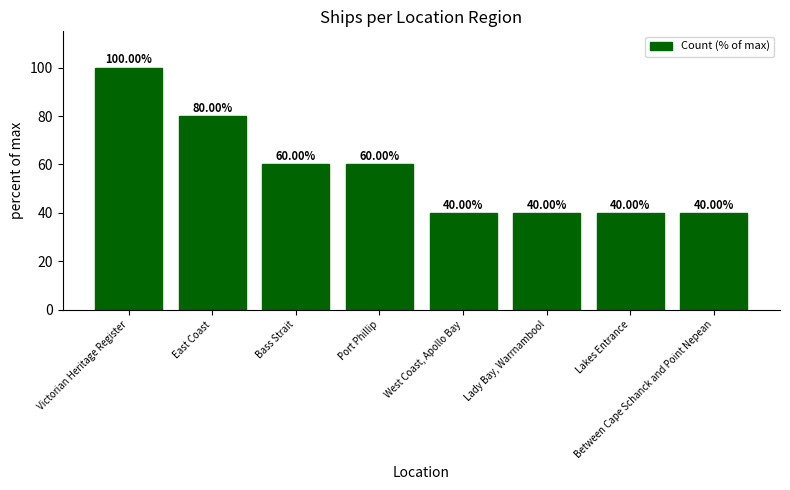

What is the difference between the maximum and minimum values?

60